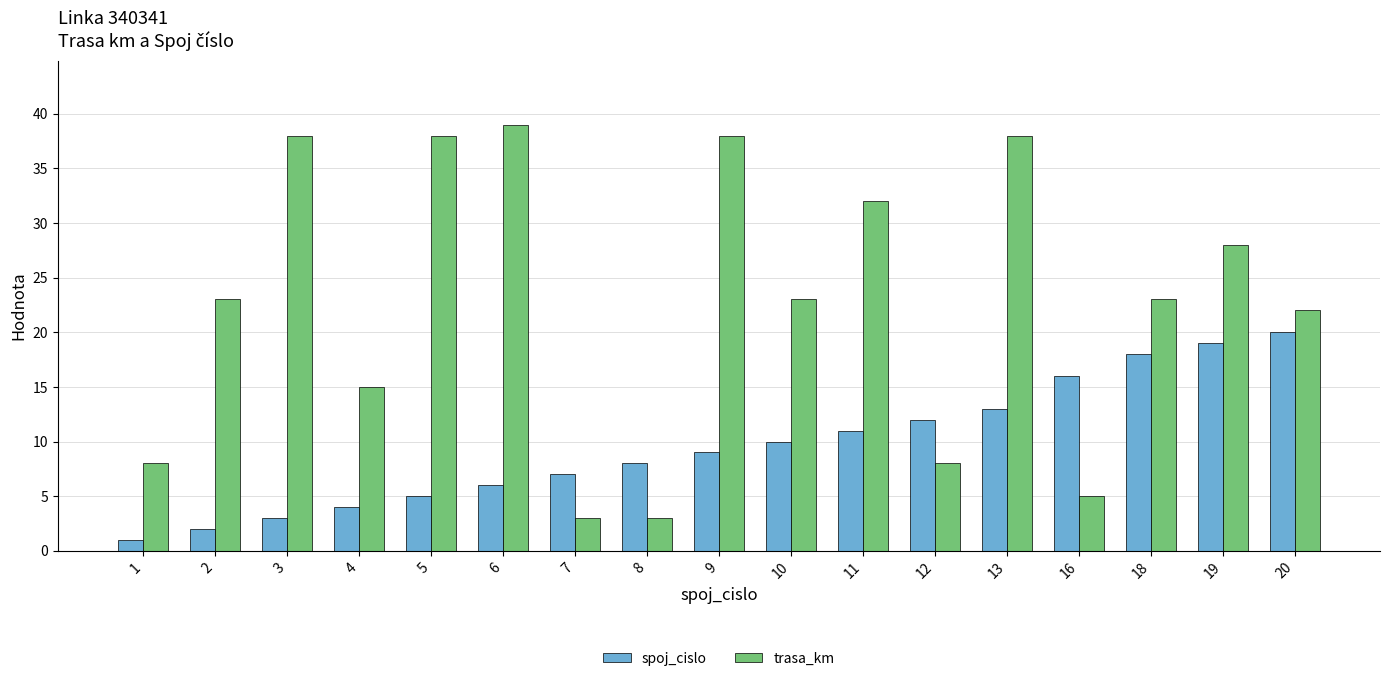

What is the difference between the maximum and second lowest values in the trasa_km series?

36